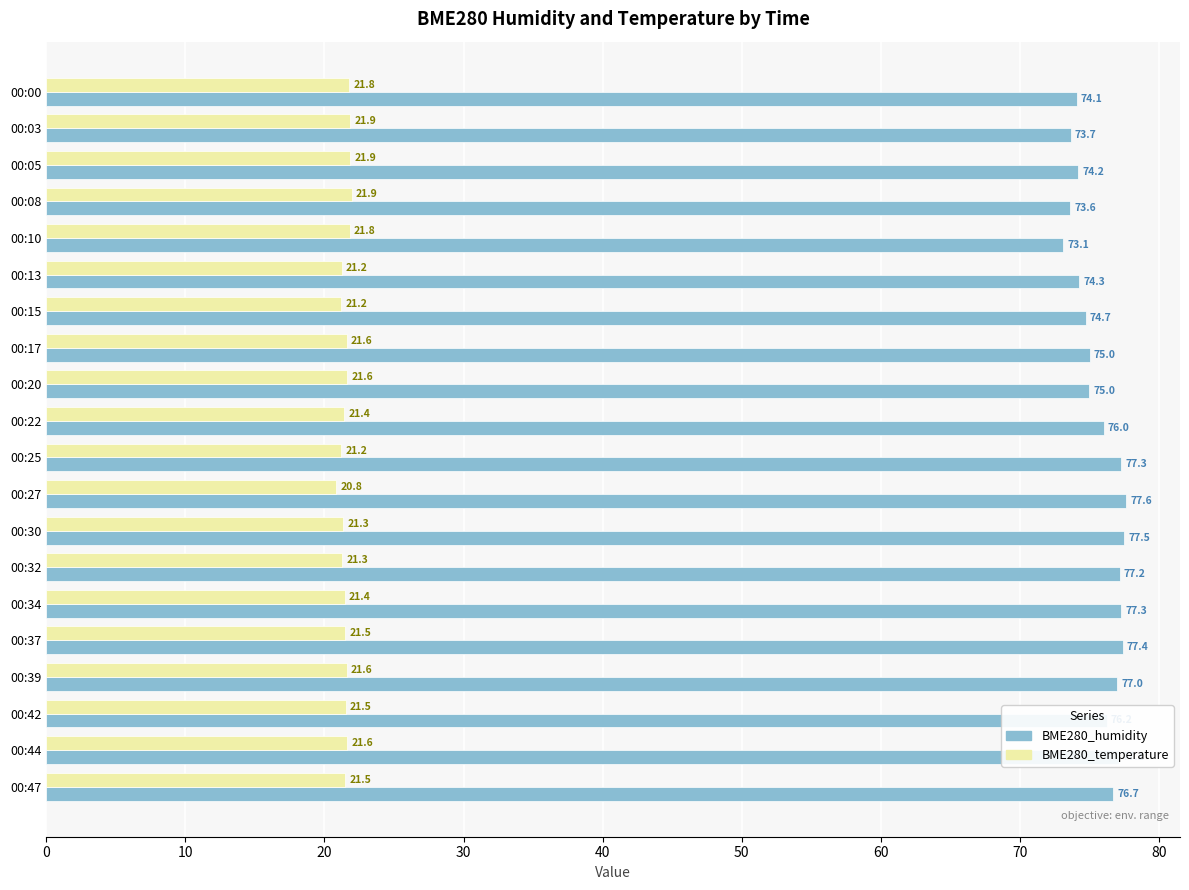

What is the smallest value displayed?

20.8